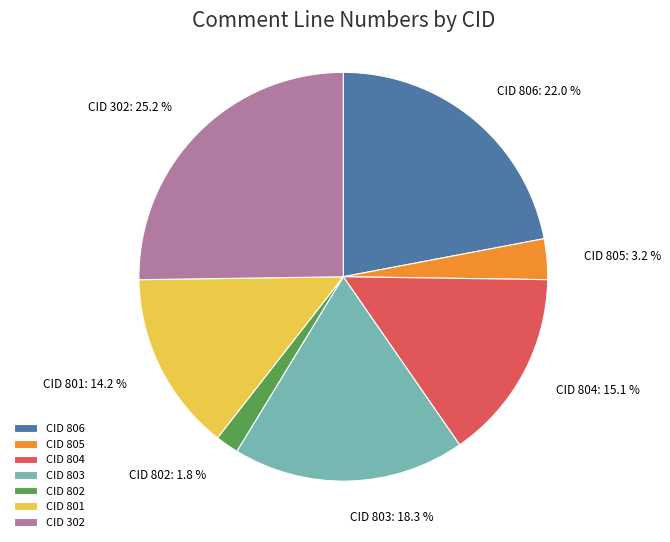

Is there any slice that represents more than half of the pie?

No